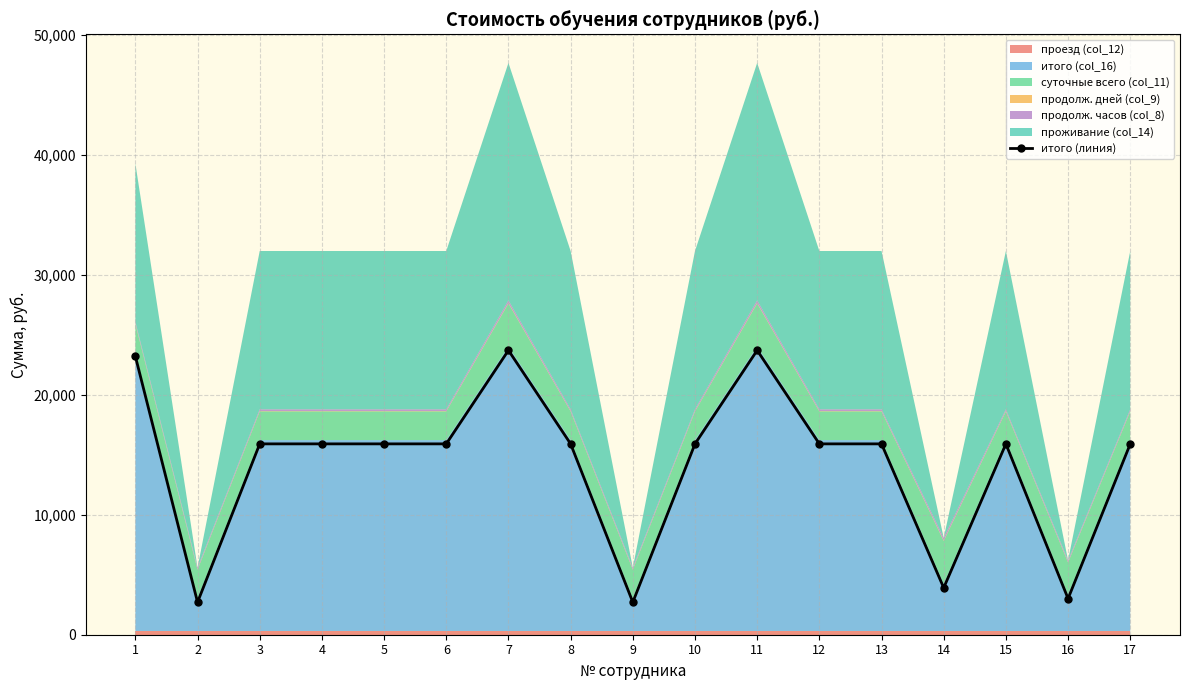

At which label does the data first exceed 15912?

1